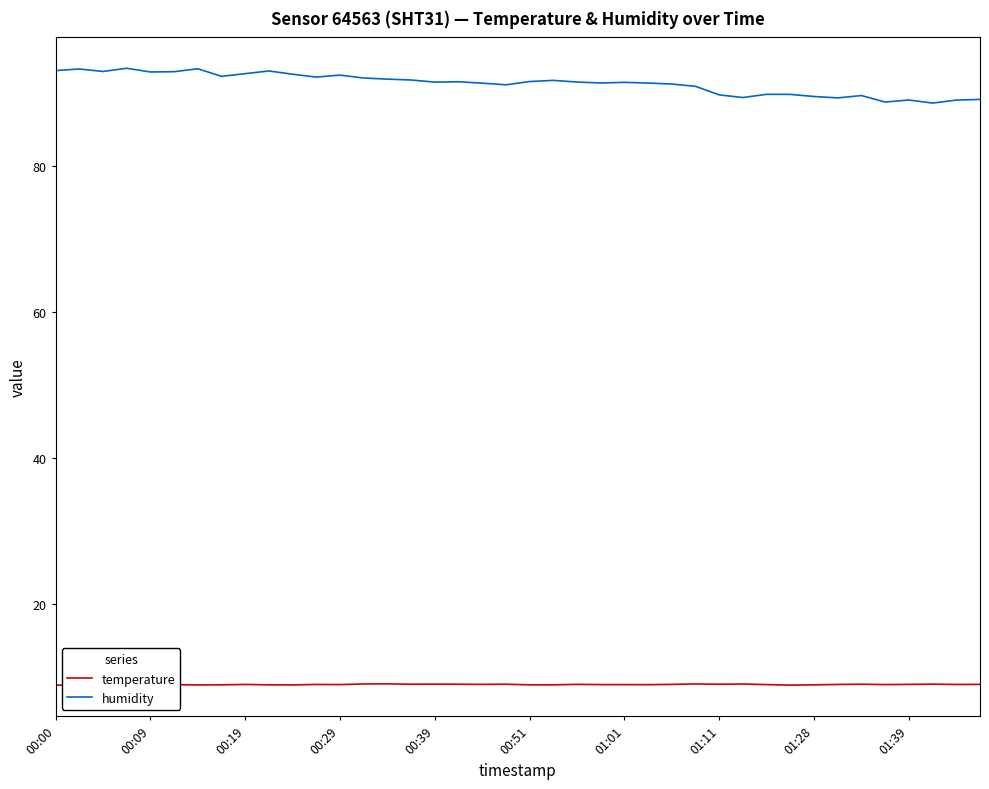

What is the sum of all temperature values?

356.8